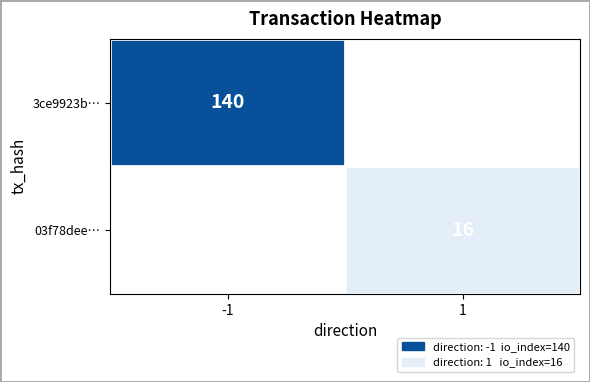

Is it true that 03f78dee… equals 22 at 1?

False